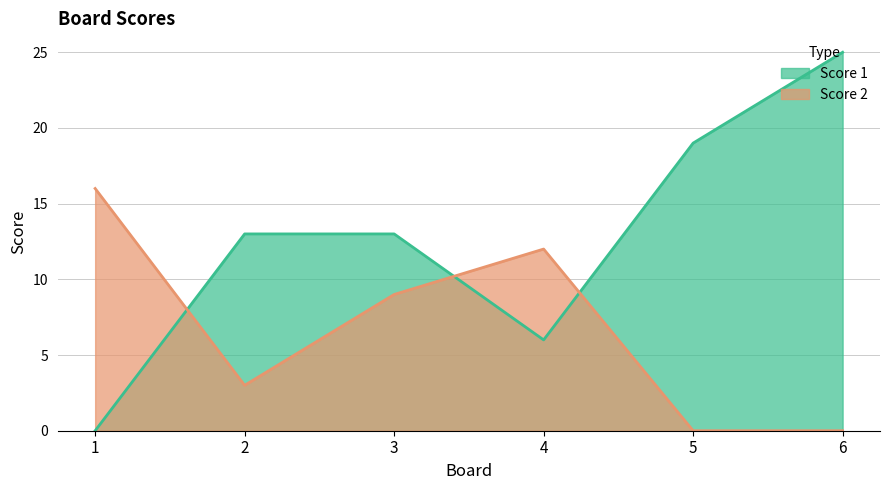

Which series ends up on top after the final intersection of Score 1 and Score 2?

Score 1